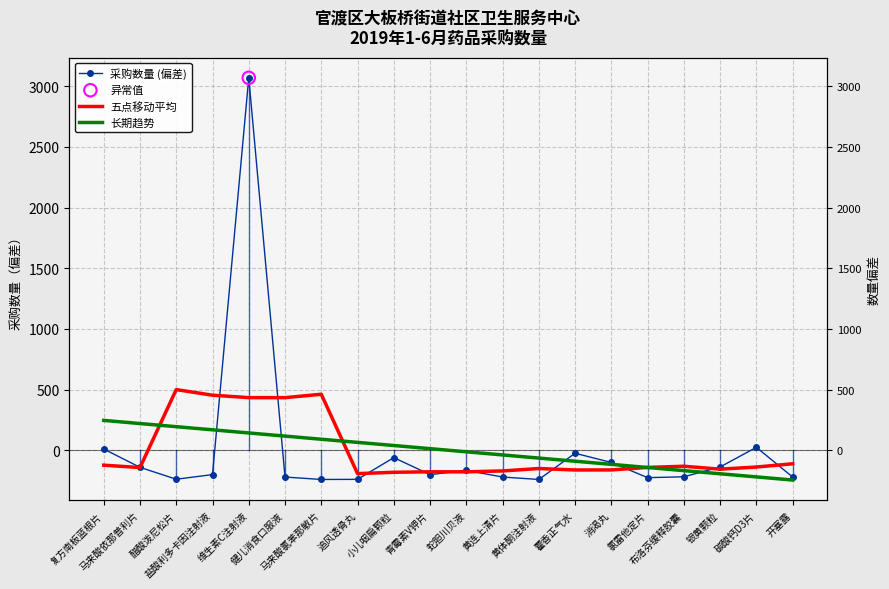

Which series has the largest total across all categories?

采购数量 (偏差)